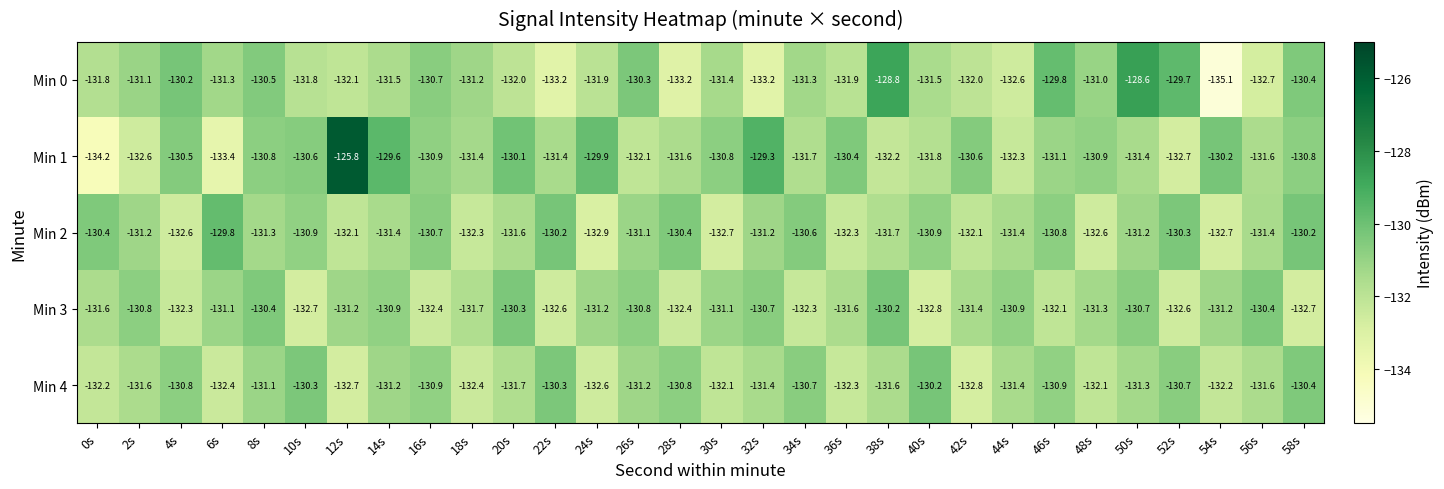

Which series has the largest total across all categories?

Min 1